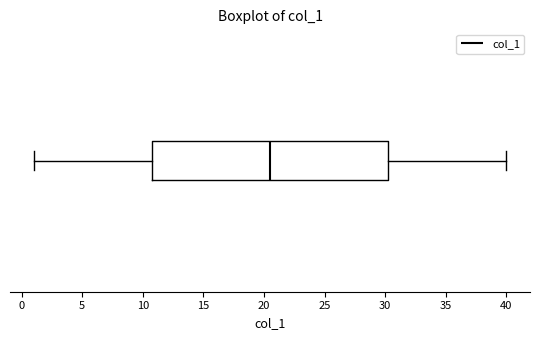

Where does the left whisker of the box end on the x-axis? The values are not printed on the chart, so give them approximately, as read against the axis.

1.0